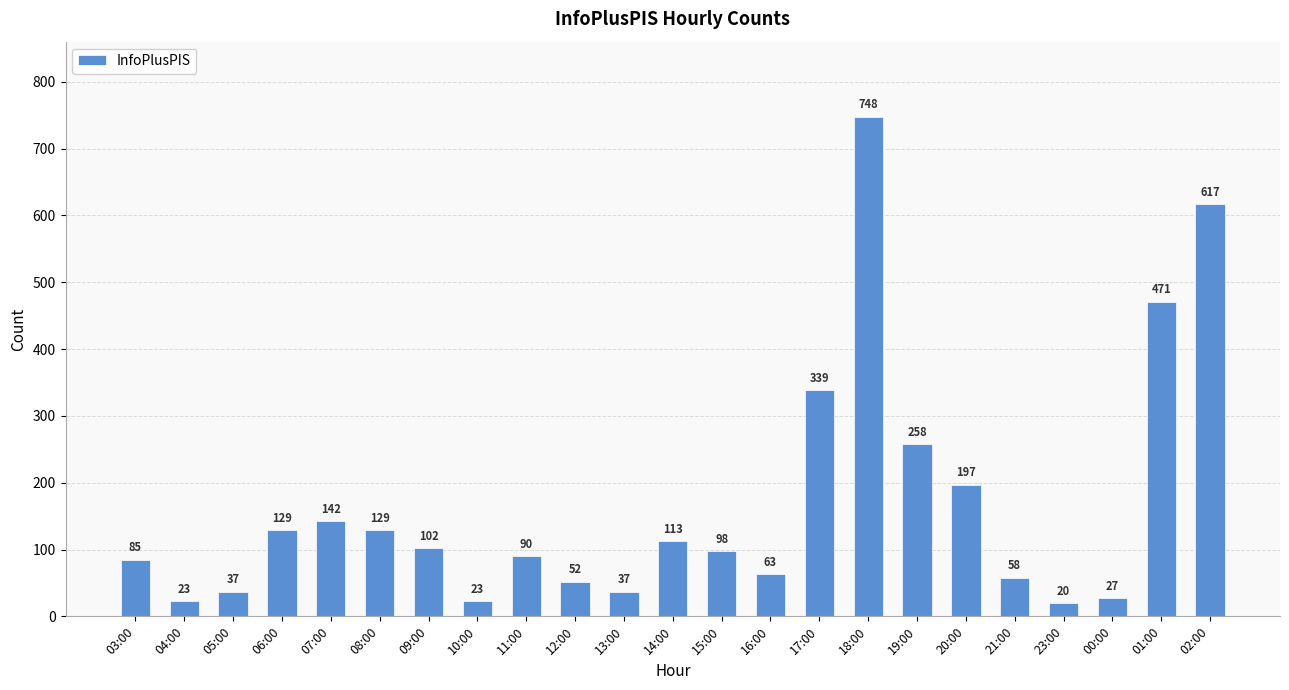

What is the label of the 2nd bar from the right?

01:00